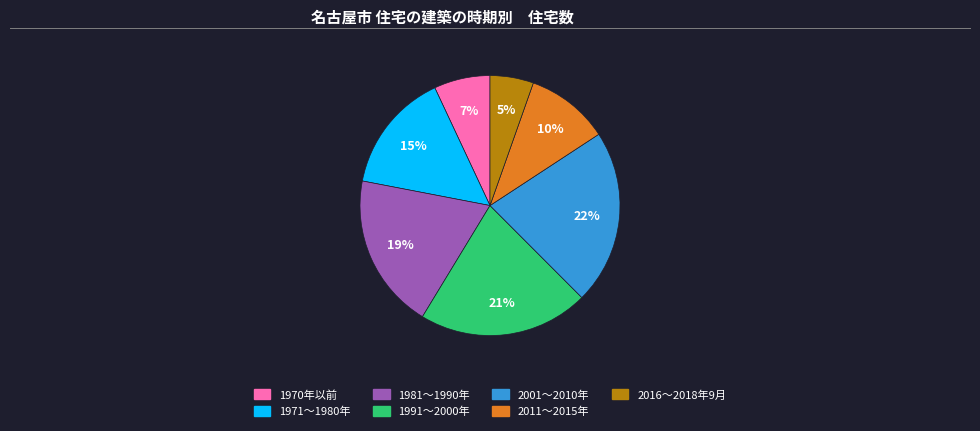

Approximately how many times larger is the value at 1981～1990年 compared to 1971～1980年?

1.3